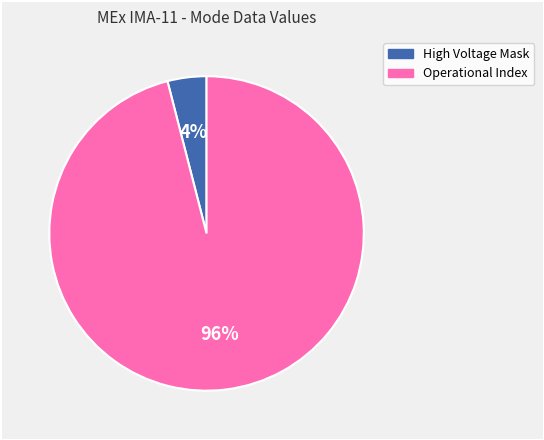

Count the number of slices in the pie.

2